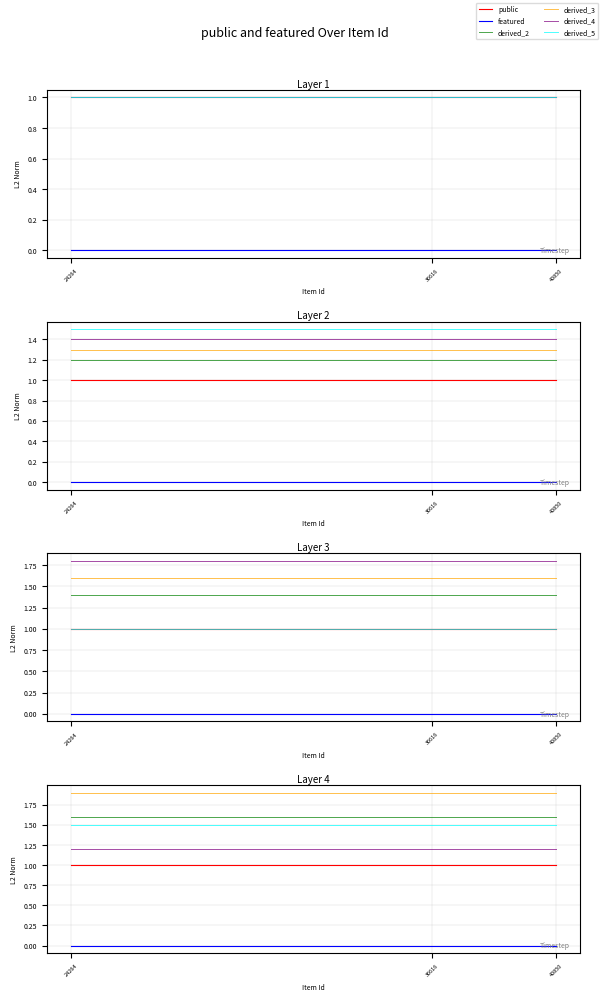

Rank the categories by featured value from lowest to highest.

40850, 36616, 24264